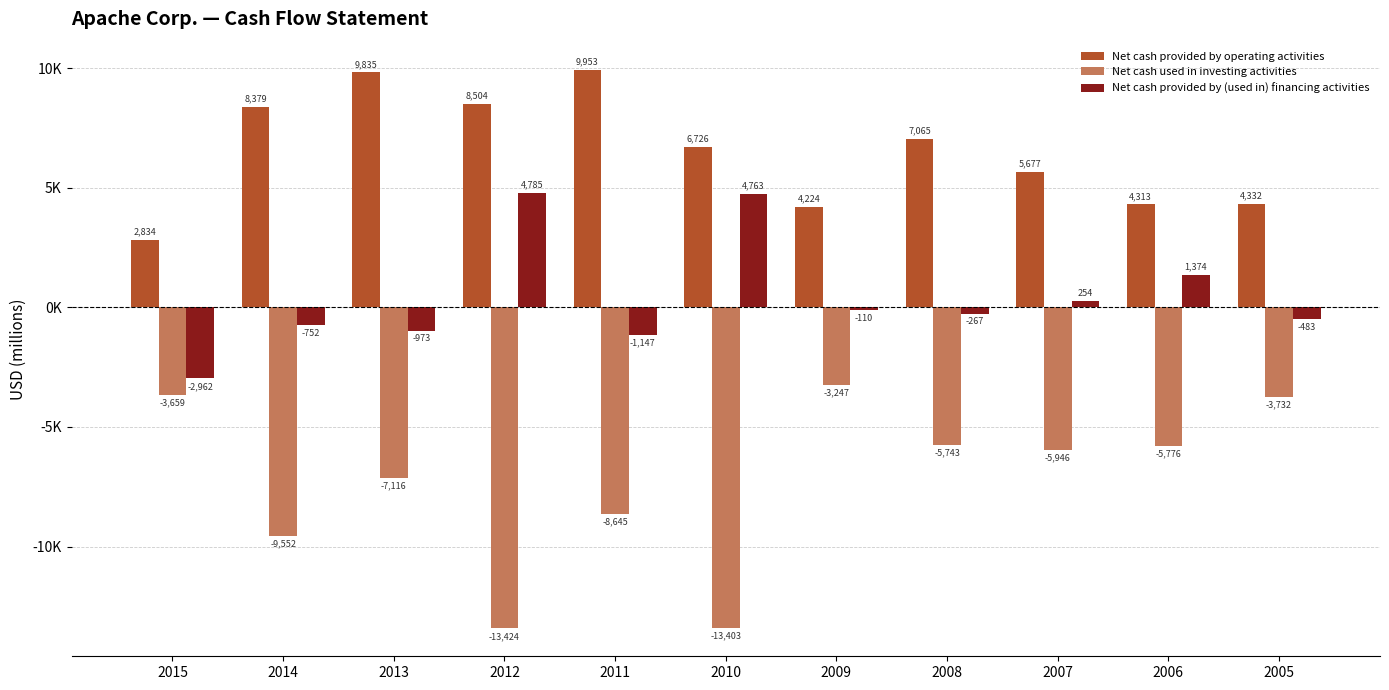

What are all the series names shown in the legend?

Net cash provided by operating activities, Net cash used in investing activities, Net cash provided by (used in) financing activities